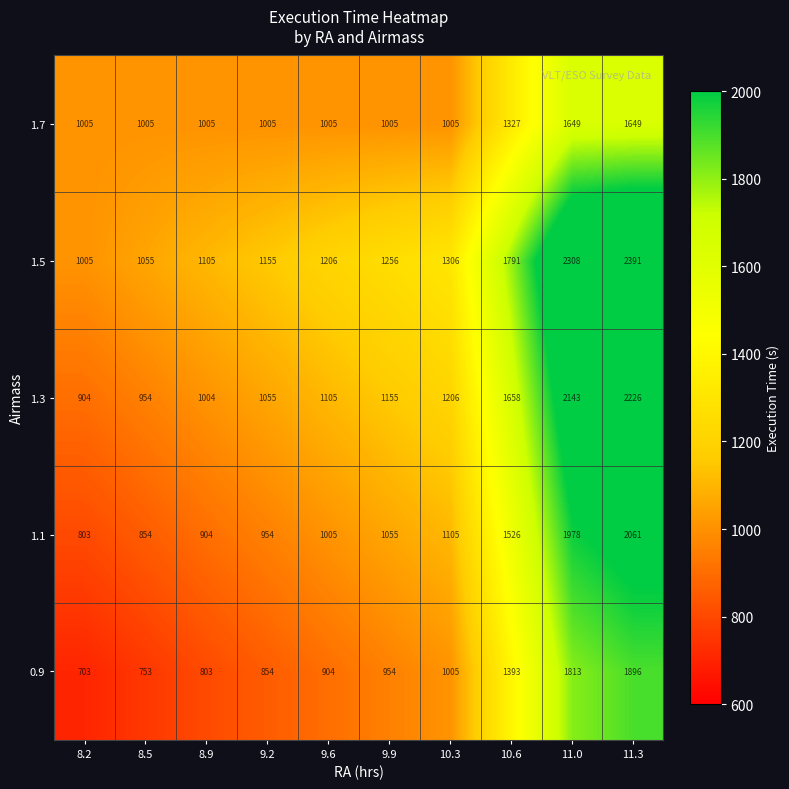

At 10.6, list the series in order from largest to smallest.

1.5, 1.3, 1.1, 0.9, 1.7